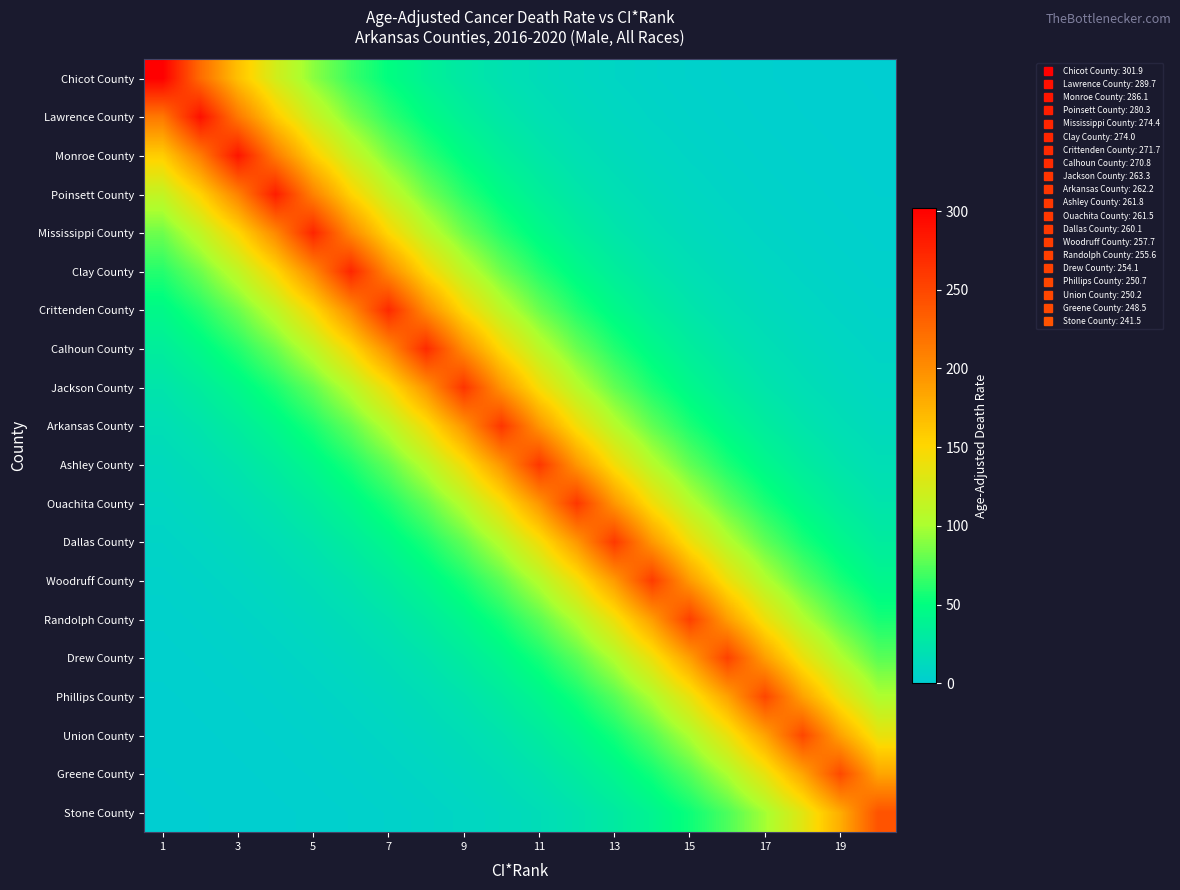

Rank the series by their maximum value, from lowest to highest.

Stone County, Greene County, Union County, Phillips County, Drew County, Randolph County, Woodruff County, Dallas County, Ouachita County, Ashley County, Arkansas County, Jackson County, Calhoun County, Crittenden County, Clay County, Mississippi County, Poinsett County, Monroe County, Lawrence County, Chicot County